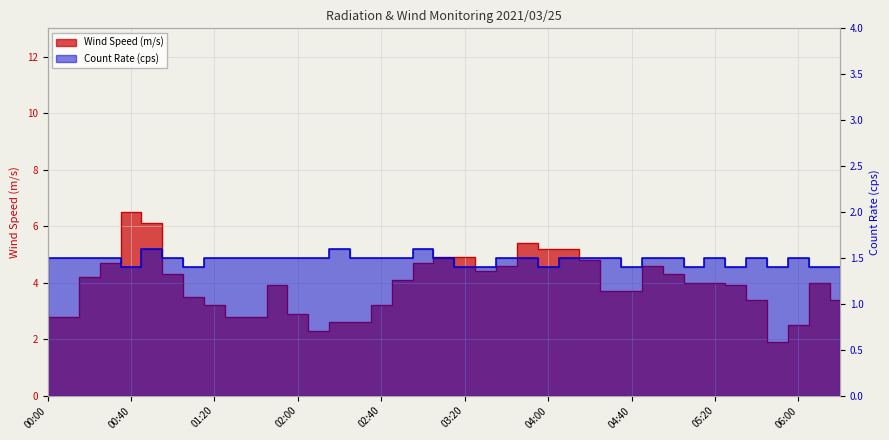

List the labels in order of Count Rate (cps) value, largest first.

00:50, 02:20, 03:00, 00:00, 00:10, 00:20, 00:30, 01:00, 01:20, 01:30, 01:40, 01:50, 02:00, 02:10, 02:30, 02:40, 02:50, 03:10, 03:40, 03:50, 04:10, 04:20, 04:30, 04:50, 05:00, 05:20, 05:40, 06:00, 00:40, 01:10, 03:20, 03:30, 04:00, 04:40, 05:10, 05:30, 05:50, 06:10, 06:20